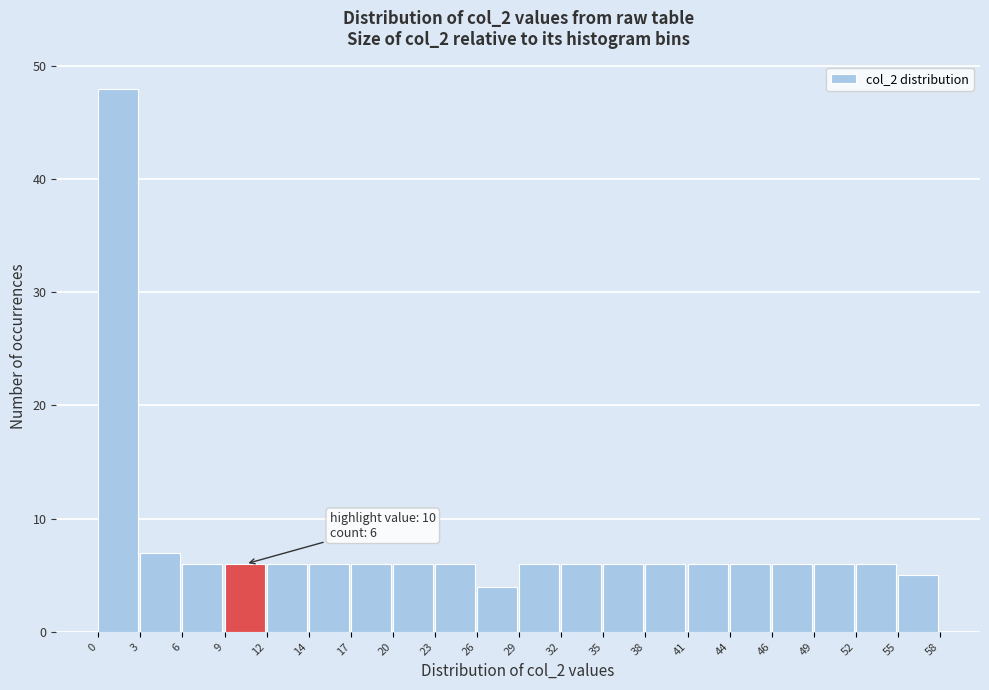

Over which range of the x-axis is the bar tallest?

0 to 3